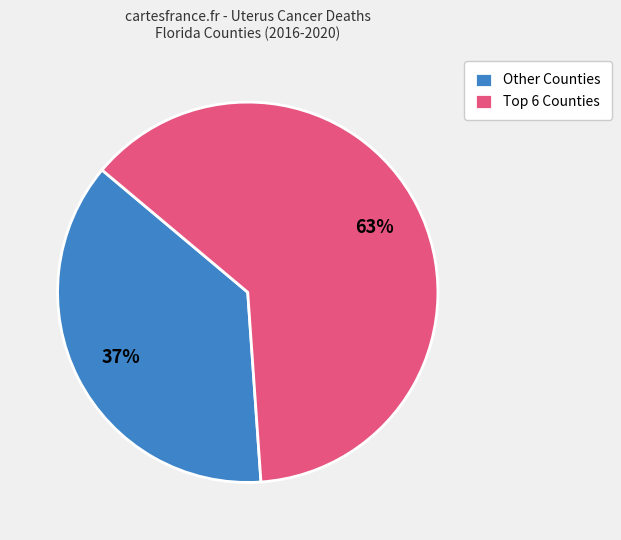

True or false: Other Counties accounts for 31% of the total.

False